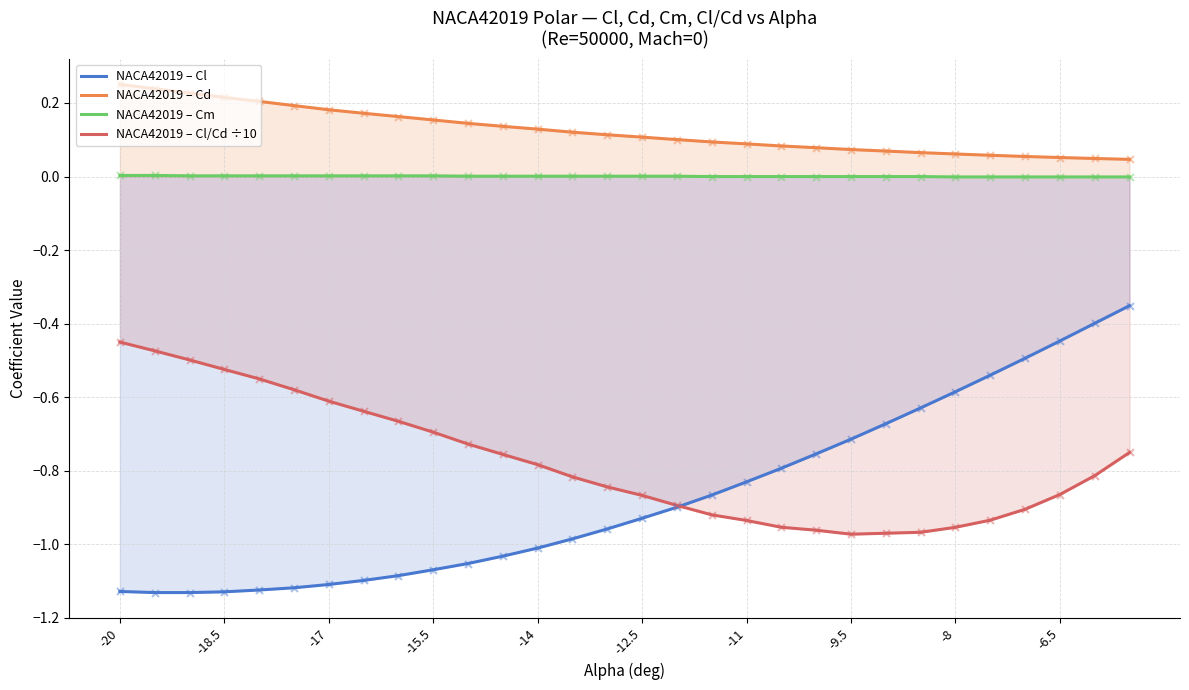

Is the value of NACA42019 – Cd at -14 greater than the value of NACA42019 – Cm at -18.5?

Yes